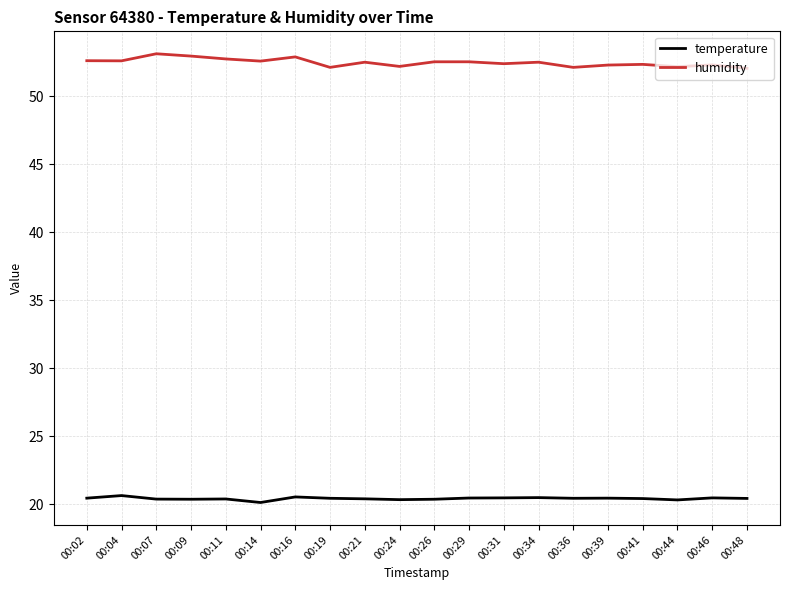

What is the difference between the highest and lowest values at 00:44?

31.9